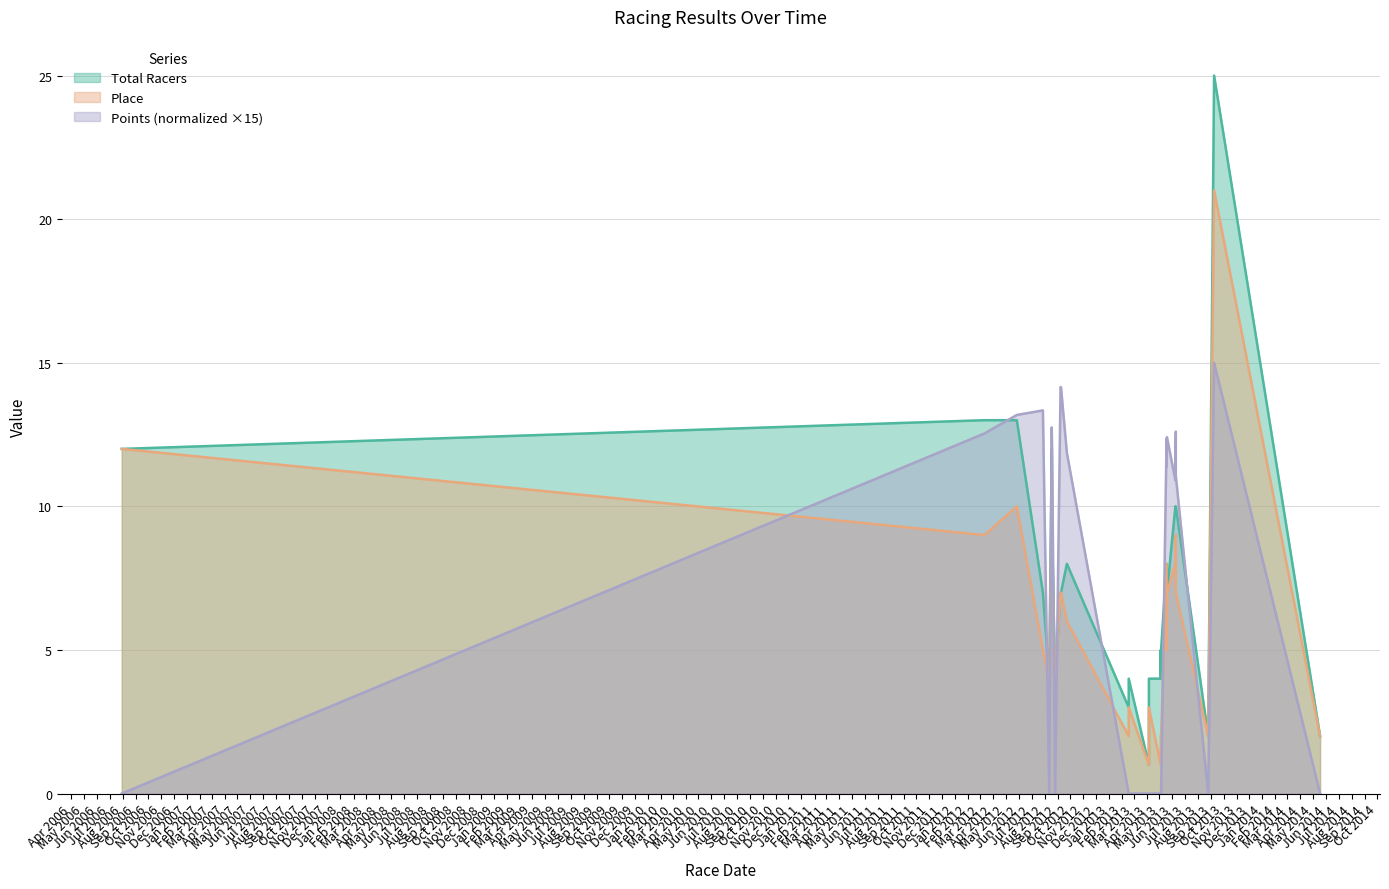

True or false: Total Racers has a value of 2.0 at 2014-05-18.

True